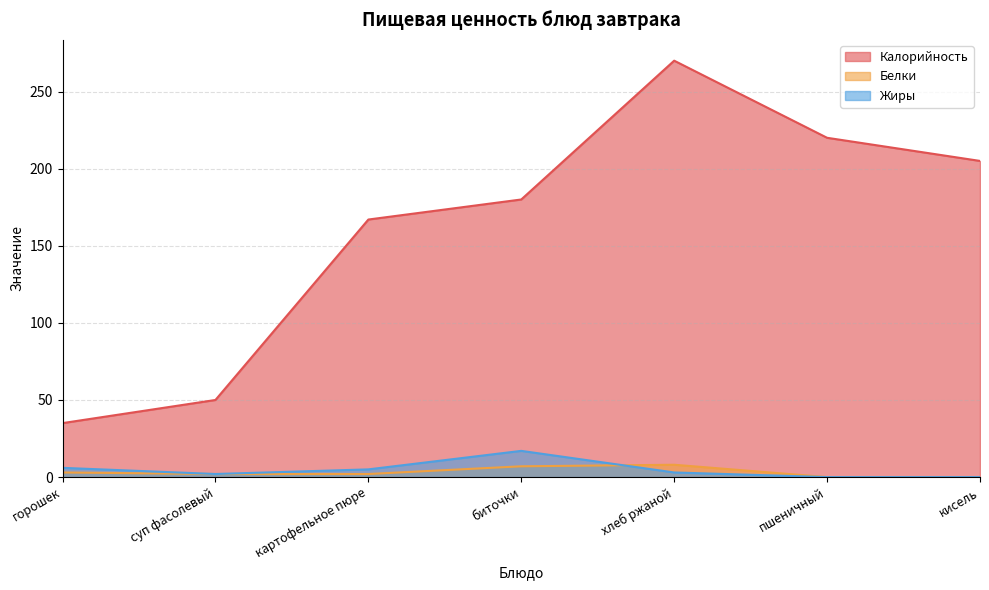

What is the difference between the maximum and minimum values in the Калорийность series?

235